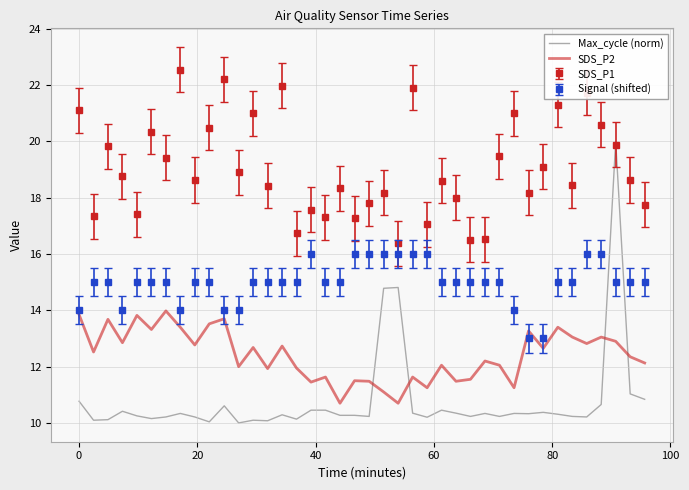

How many times do Signal (shifted) and Max_cycle (norm) cross each other?

2